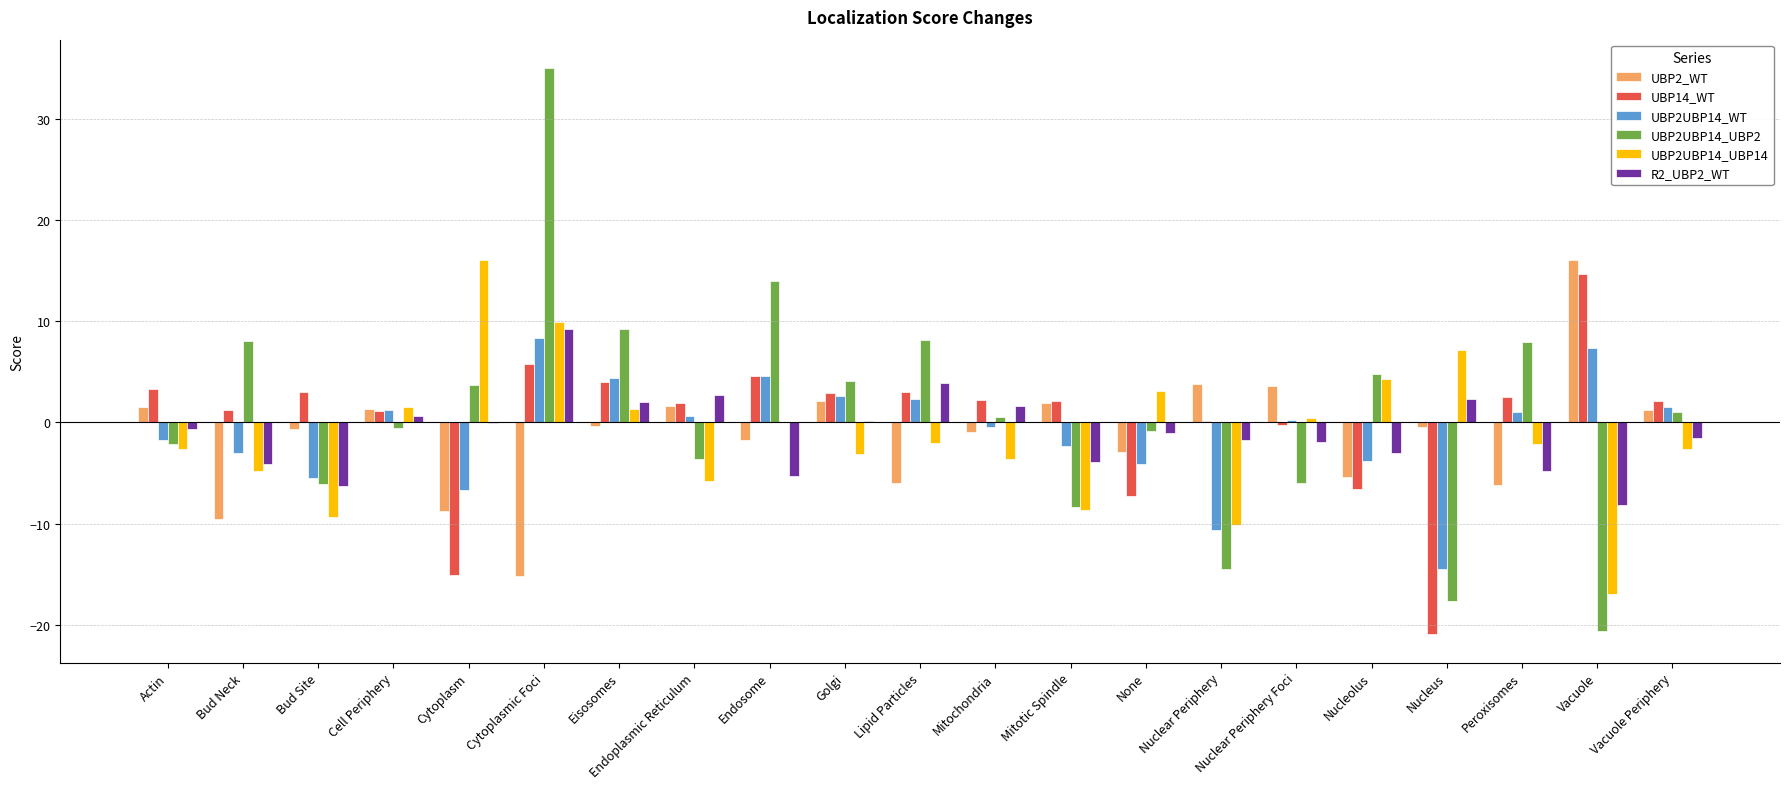

How many series are shown in this chart?

6